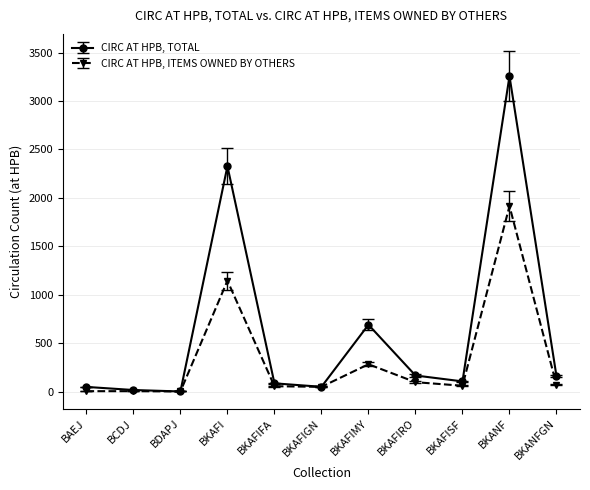

What is the sum of the CIRC AT HPB, TOTAL values at BKAFIGN and BAEJ?

97